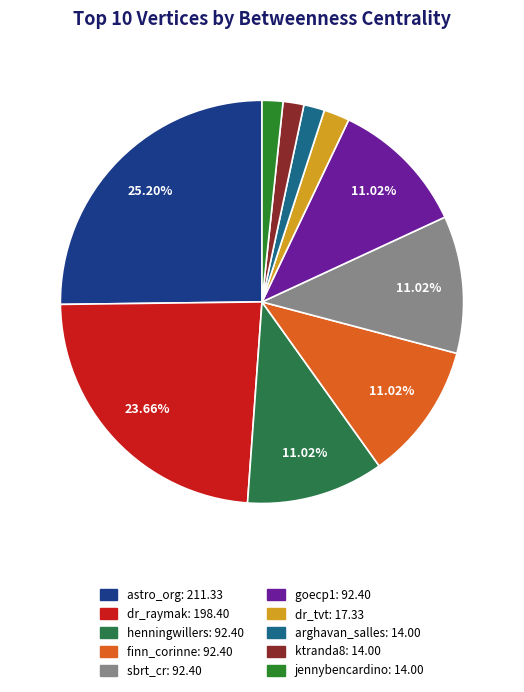

What percentage is the goecp1 slice, to the nearest percent?

11%